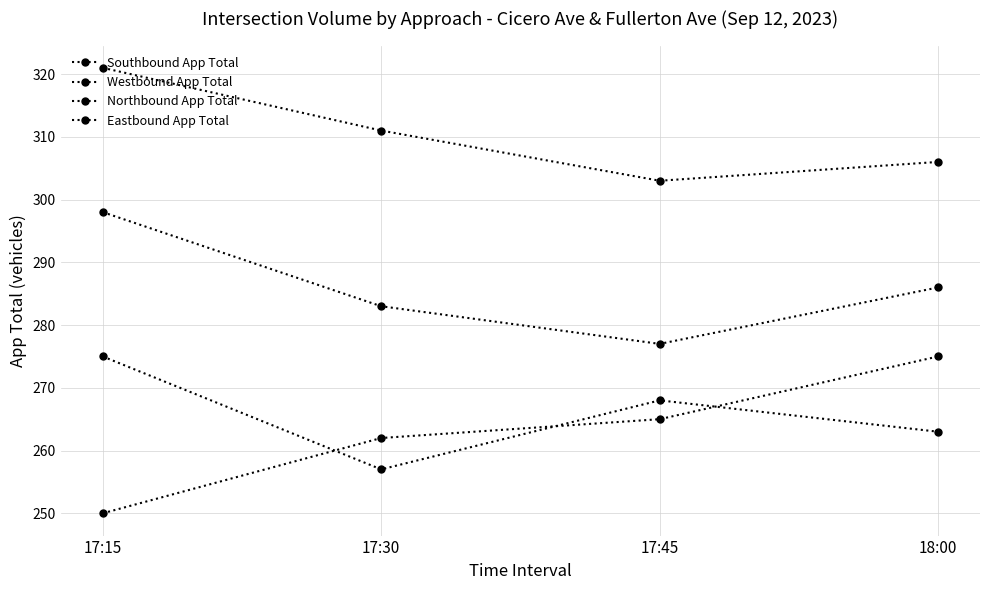

Reading right to left, transcribe all the data shown in this chart.

Southbound App Total: 18:00=263	17:45=268	17:30=257	17:15=275
Westbound App Total: 18:00=286	17:45=277	17:30=283	17:15=298
Northbound App Total: 18:00=306	17:45=303	17:30=311	17:15=321
Eastbound App Total: 18:00=275	17:45=265	17:30=262	17:15=250